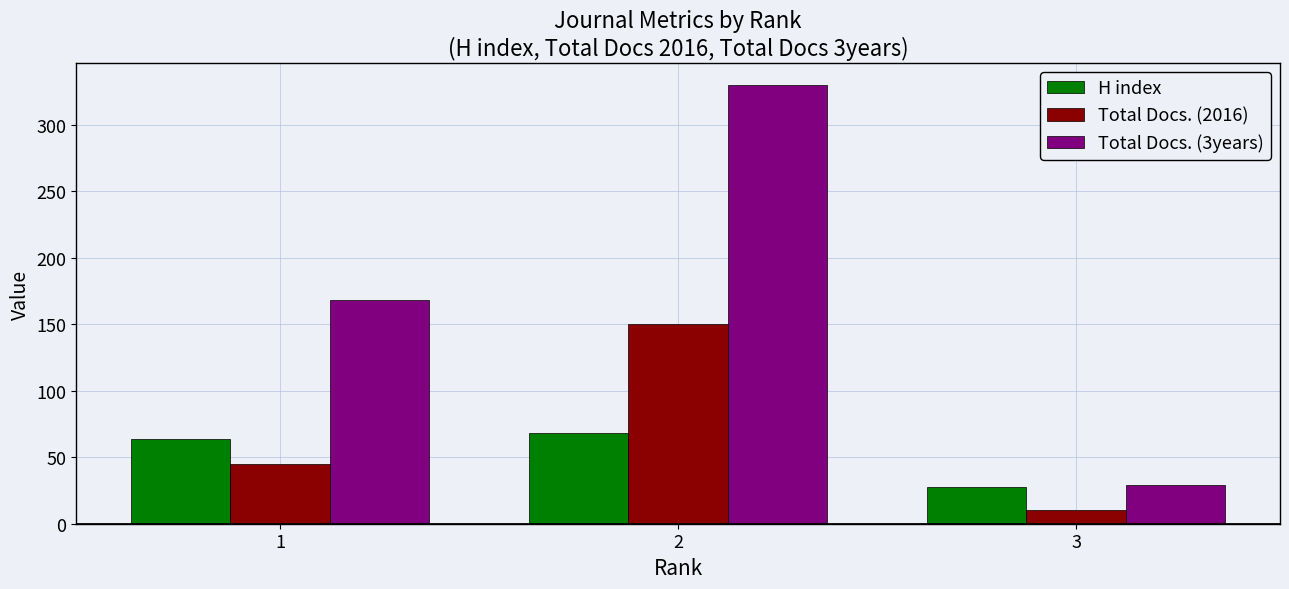

Which series has the largest total across all categories?

Total Docs. (3years)